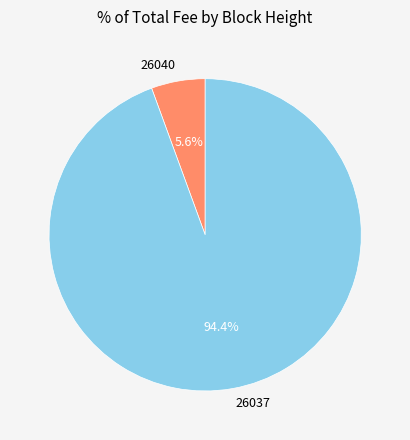

To the nearest percent, what percentage of the pie is 26037?

94%